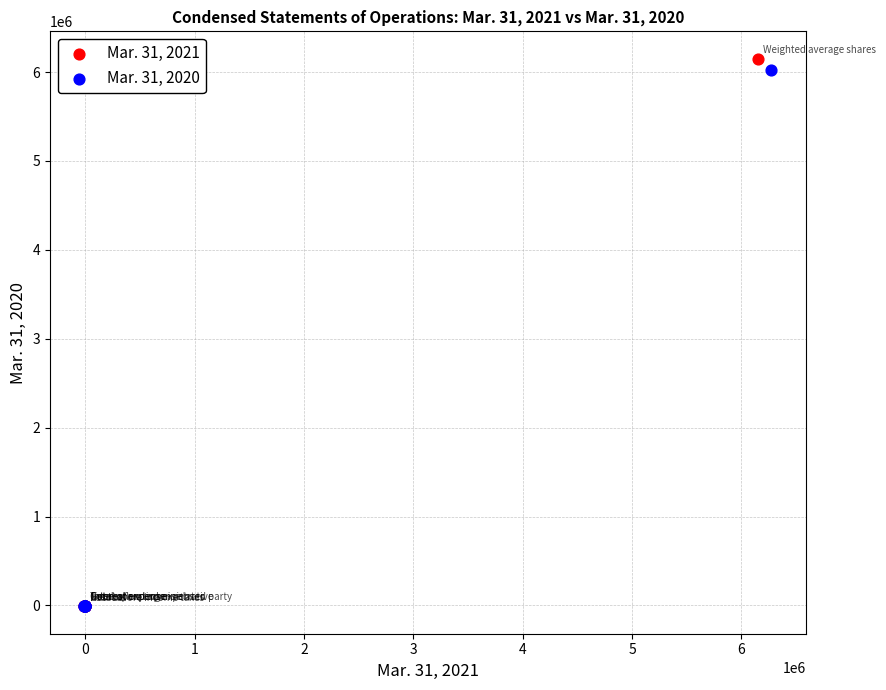

What are all the series names shown in the legend?

Mar. 31, 2021, Mar. 31, 2020